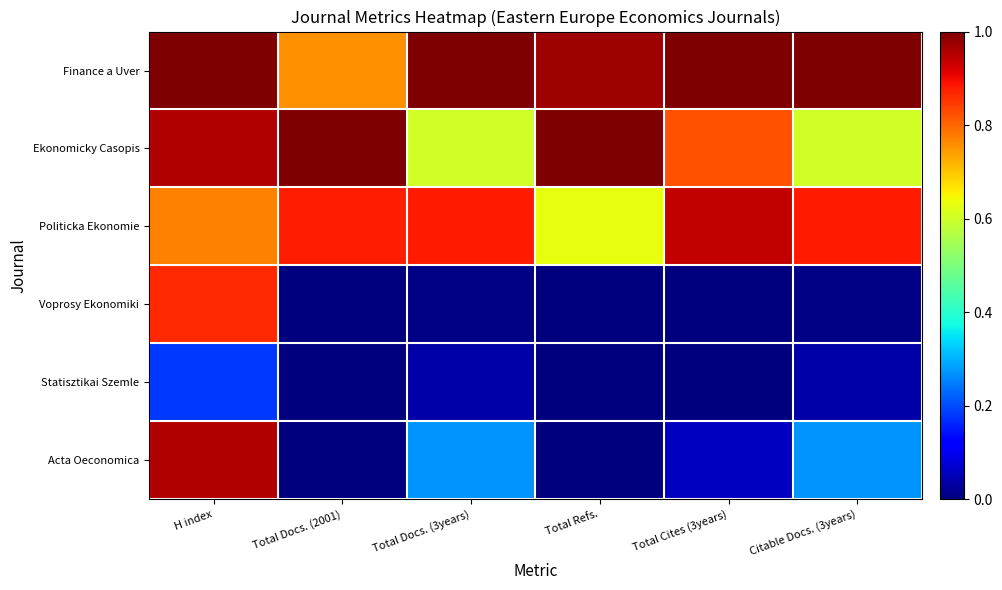

At how many categories does at least one series exceed 0?

6